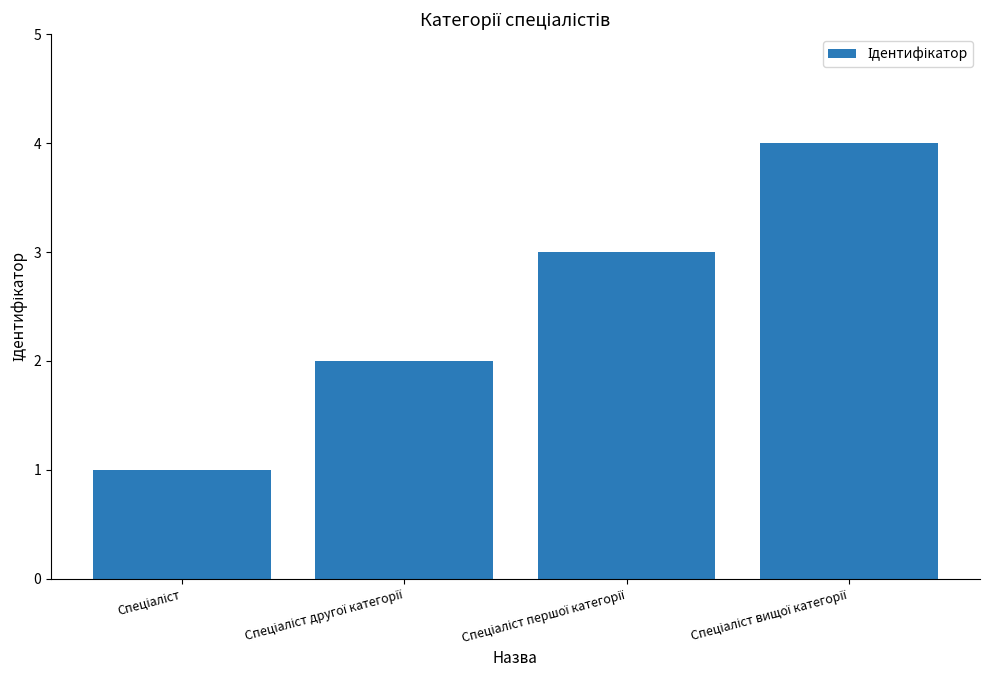

What is the difference between the maximum and minimum values?

3